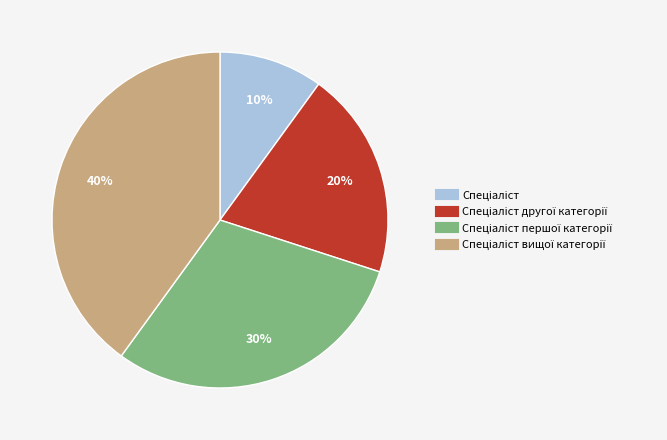

To the nearest percent, what is the average slice percentage?

25%